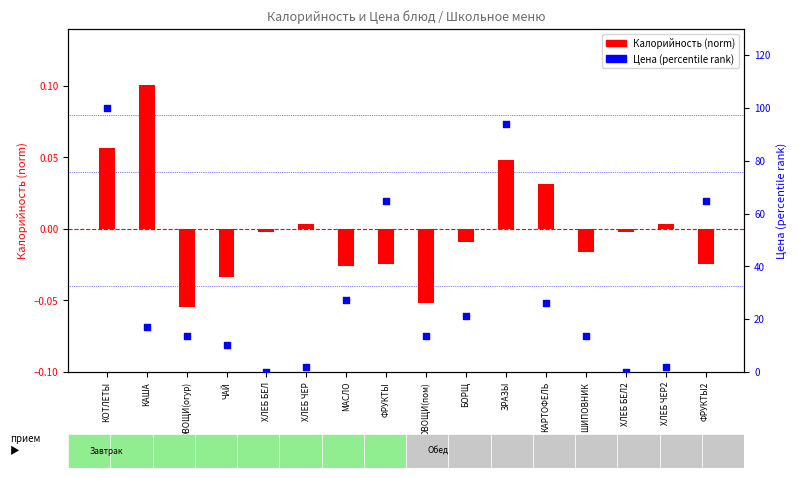

At which category is the sum across all series the highest?

КОТЛЕТЫ